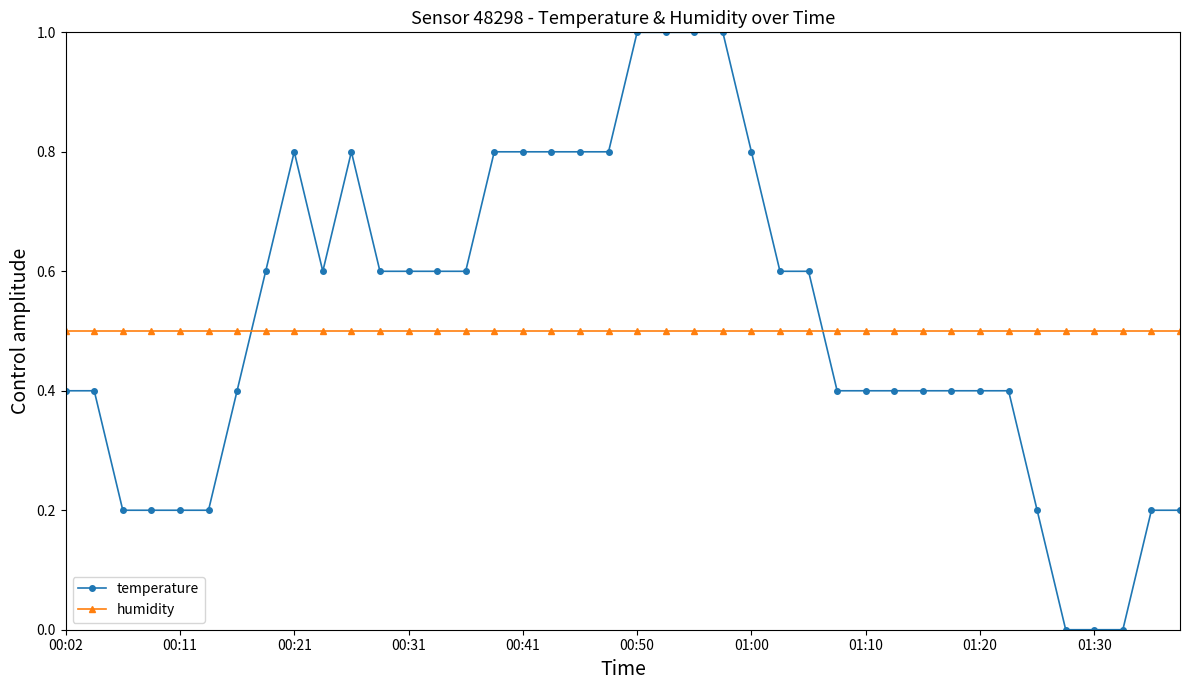

What is the value of the humidity point at the 12th from the left?

0.5